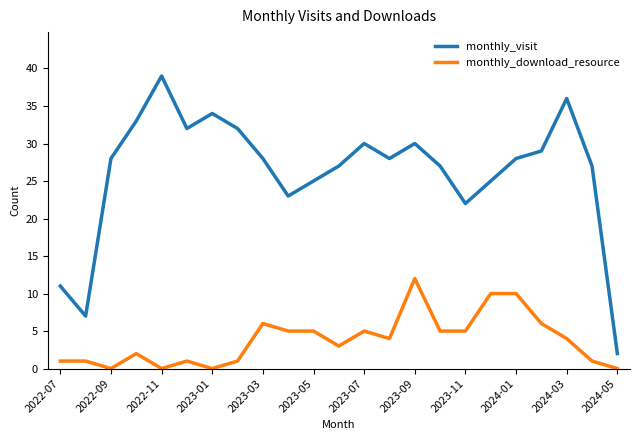

What is the maximum value for monthly_download_resource?

12